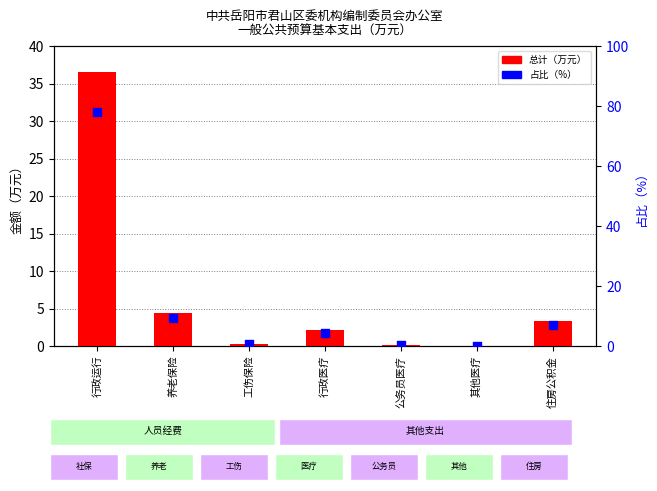

At which category is the sum across all series the highest?

行政运行